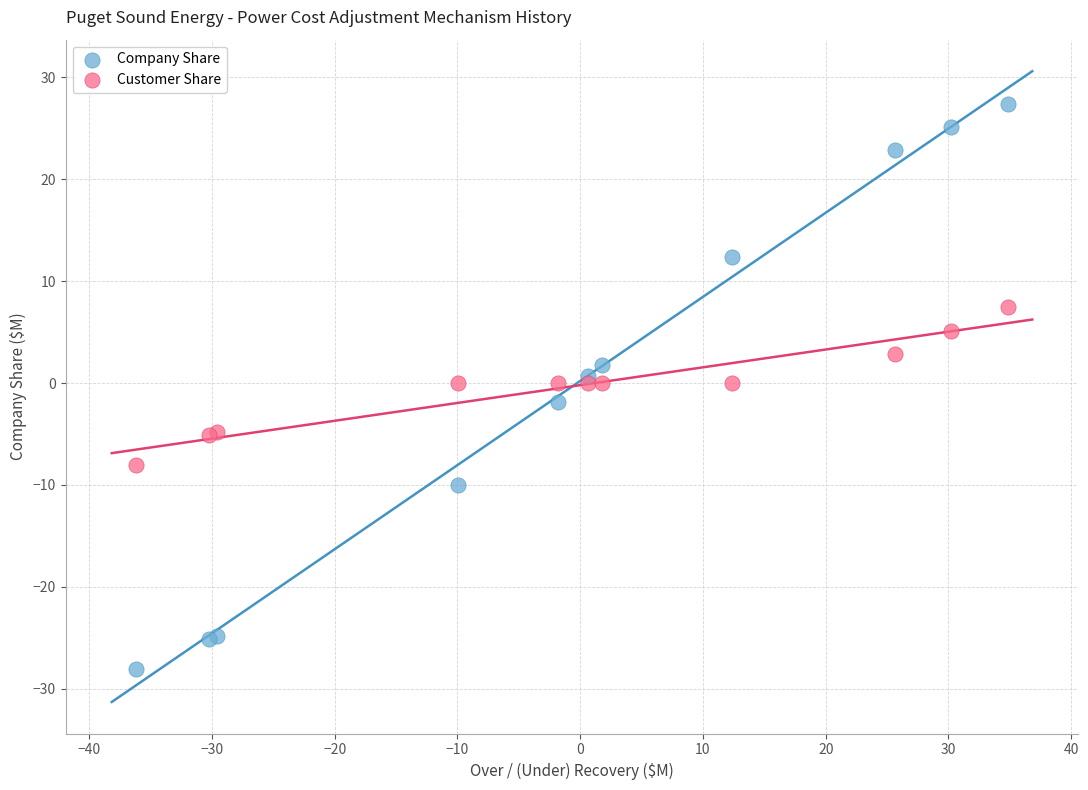

Which series contains the highest Y value?

Company Share